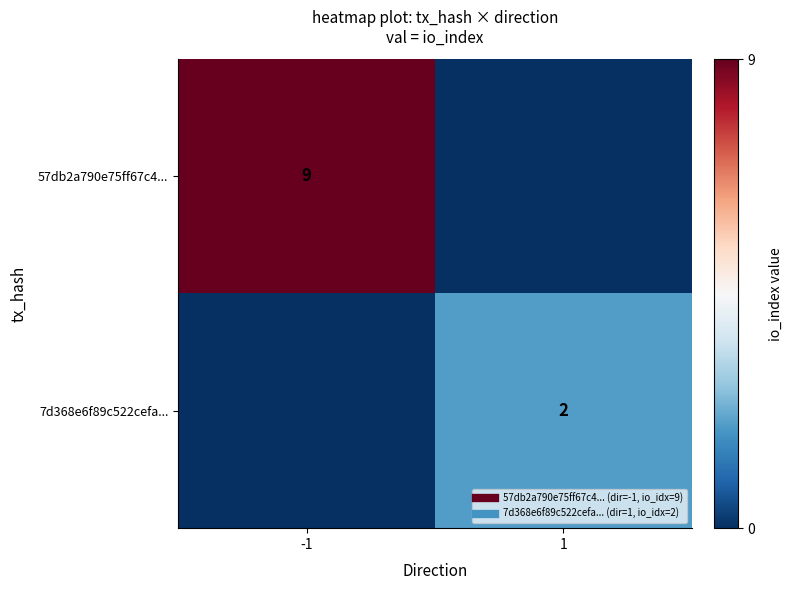

The value of 57db2a790e75ff67c4... at 1 is -5. True or false?

False